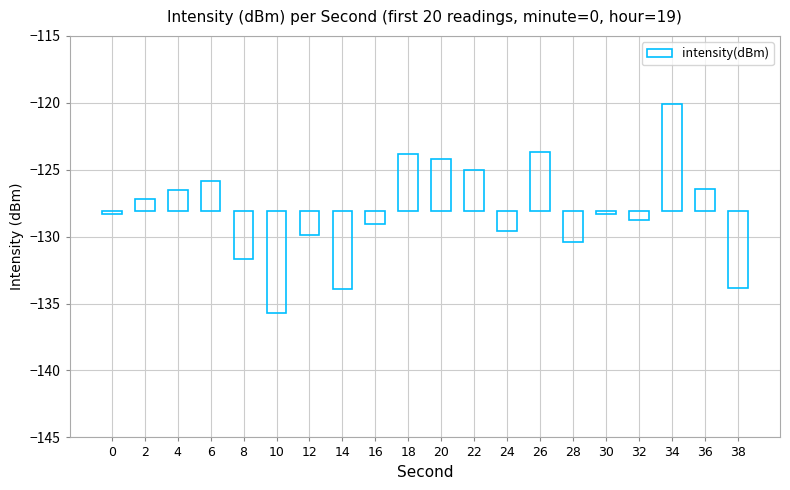

Reading left to right, list all the values displayed in this chart.

-0.2	0.9	1.6	2.3	-3.6	-7.6	-1.8	-5.8	-0.9	4.3	3.9	3.1	-1.5	4.5	-2.3	-0.2	-0.6	8.1	1.6	-5.7